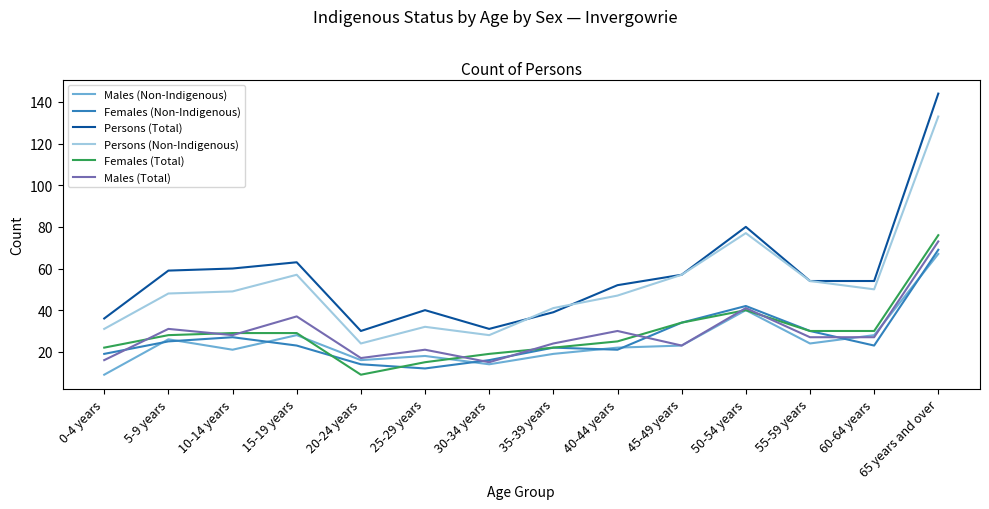

Where is the first local maximum for Females (Non-Indigenous)?

10-14 years